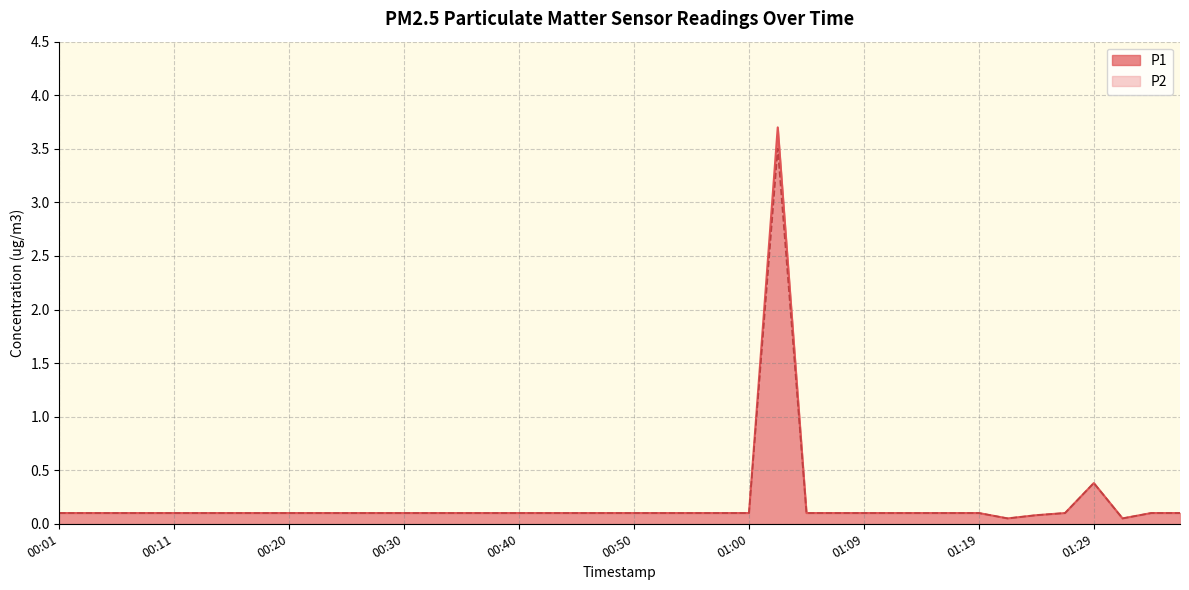

Which series has the largest total across all categories?

P1